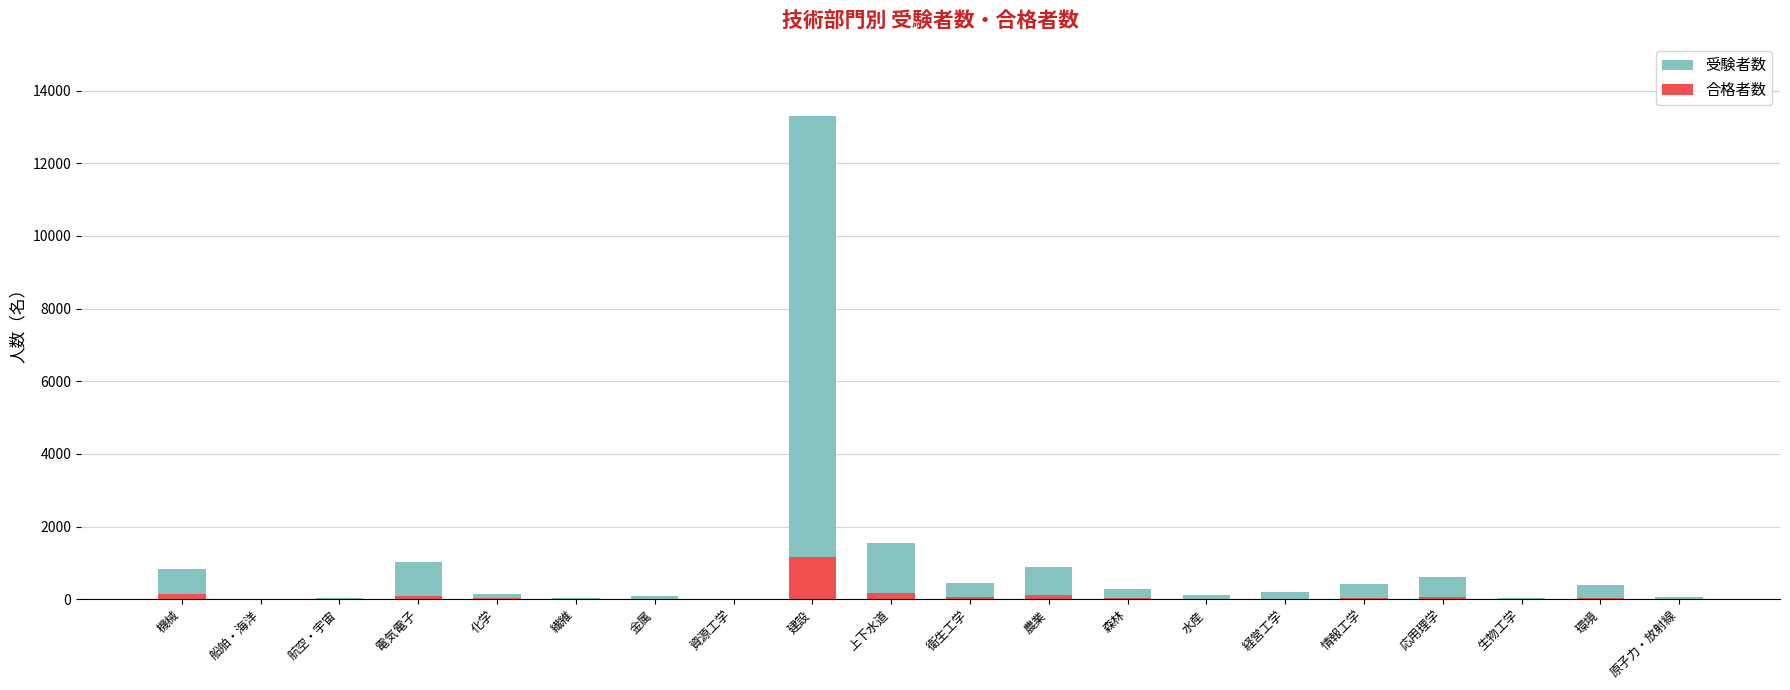

What is the average value of the 受験者数 series?

1026